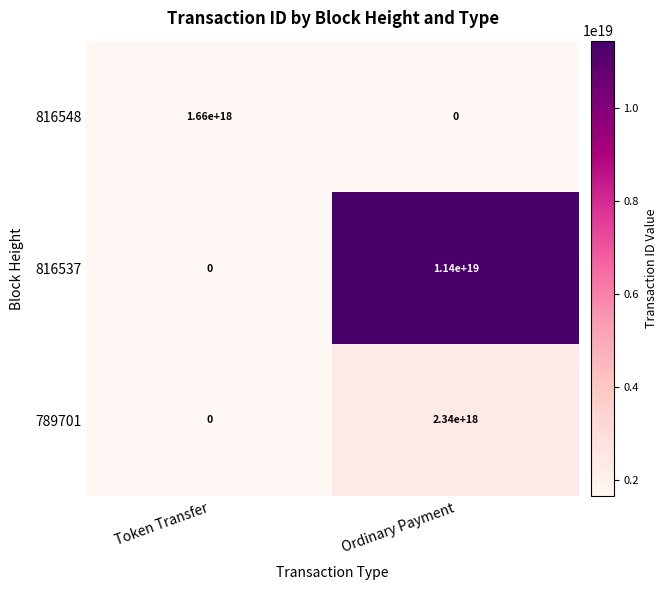

At Ordinary Payment, list the series in order from smallest to largest.

816548, 789701, 816537